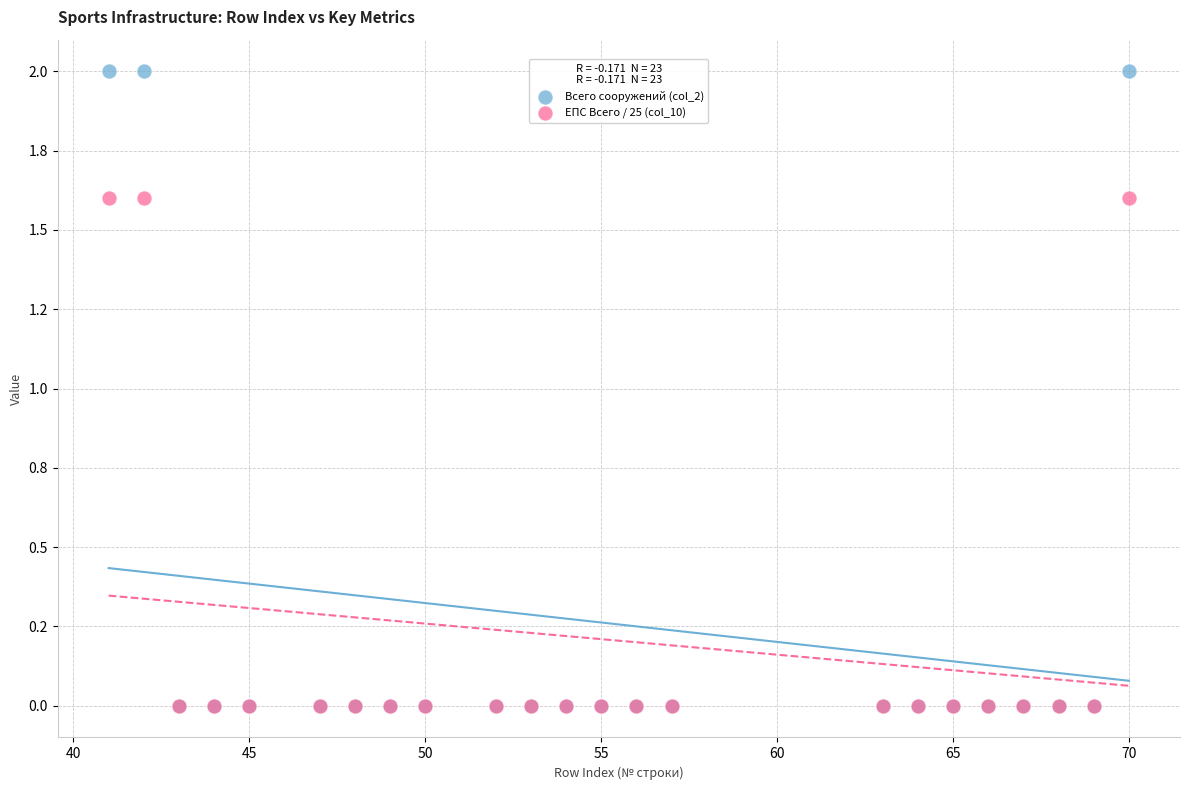

What are all the series names shown in the legend?

Всего сооружений (col_2), ЕПС Всего / 25 (col_10)